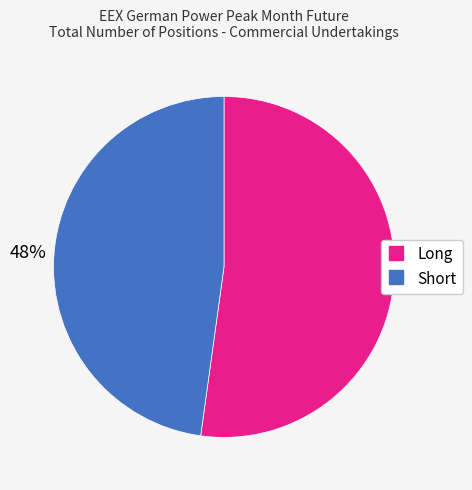

To the nearest percent, what portion does Long represent?

52%